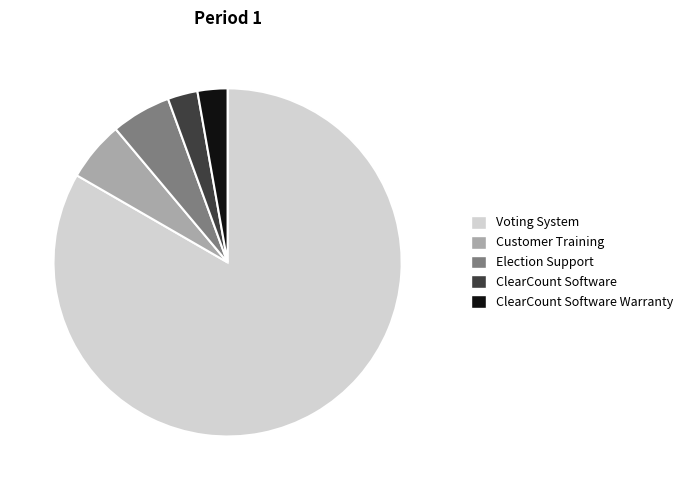

Does any single category account for the majority?

Yes